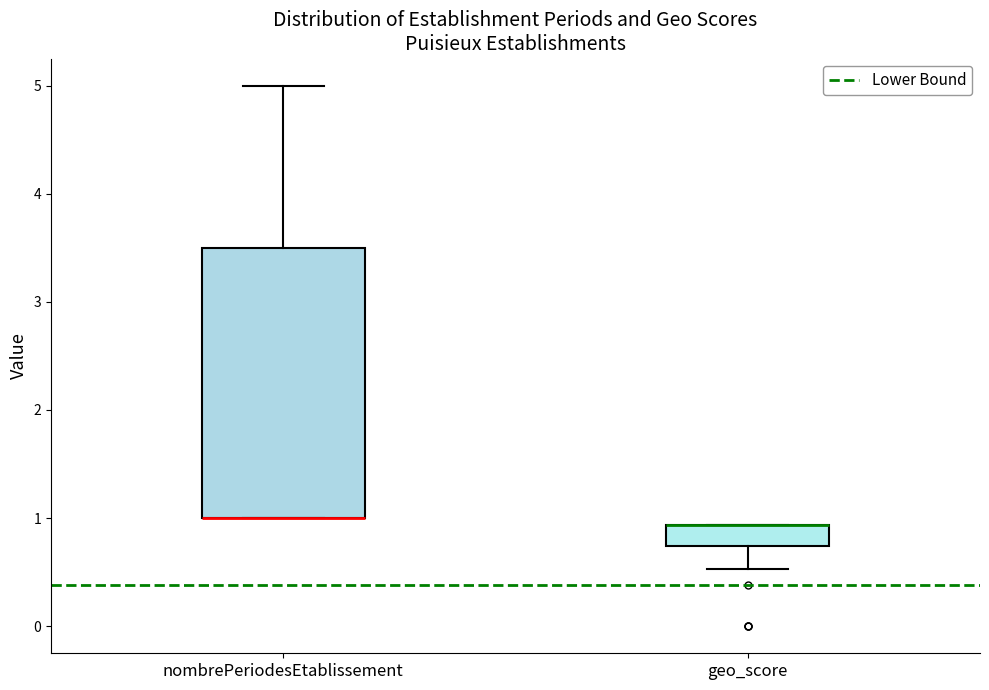

Reading left to right, transcribe this box plot: for each box, give where its median line is, the range the box spans, and where its two whiskers end, as read against the y-axis. The values are not printed on the chart, so give them approximately, as read against the axis.

nombrePeriodesEtablissement: median 1.0 (drawn on the box's lower edge), box 1.0 to 3.5, whiskers 1.0 to 5.0
geo_score: median 0.9 (drawn on the box's upper edge), box 0.7 to 0.9, whiskers 0.5 to 0.9